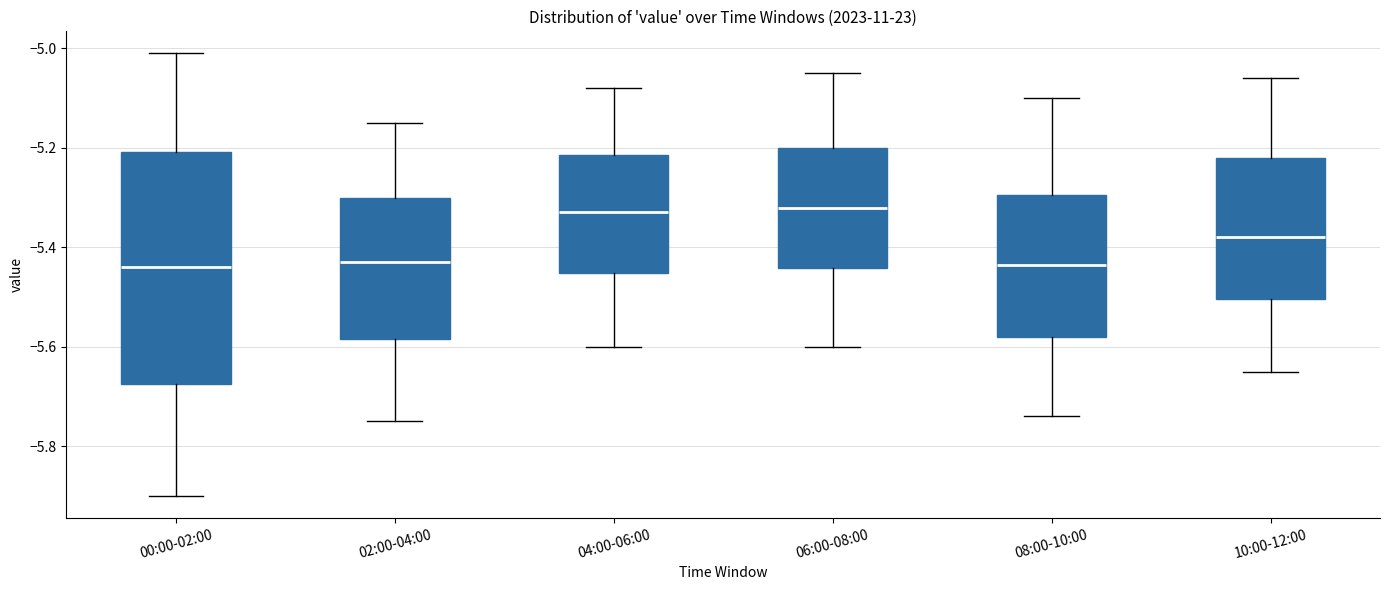

Reading left to right, transcribe this box plot: for each box, give where its median line is, the range the box spans, and where its two whiskers end, as read against the y-axis. The values are not printed on the chart, so give them approximately, as read against the axis.

00:00-02:00: median -5.44, box -5.68 to -5.20, whiskers -5.90 to -5.00
02:00-04:00: median -5.42, box -5.58 to -5.30, whiskers -5.74 to -5.14
04:00-06:00: median -5.32, box -5.46 to -5.22, whiskers -5.60 to -5.08
06:00-08:00: median -5.32, box -5.44 to -5.20, whiskers -5.60 to -5.04
08:00-10:00: median -5.44, box -5.58 to -5.30, whiskers -5.74 to -5.10
10:00-12:00: median -5.38, box -5.50 to -5.22, whiskers -5.64 to -5.06